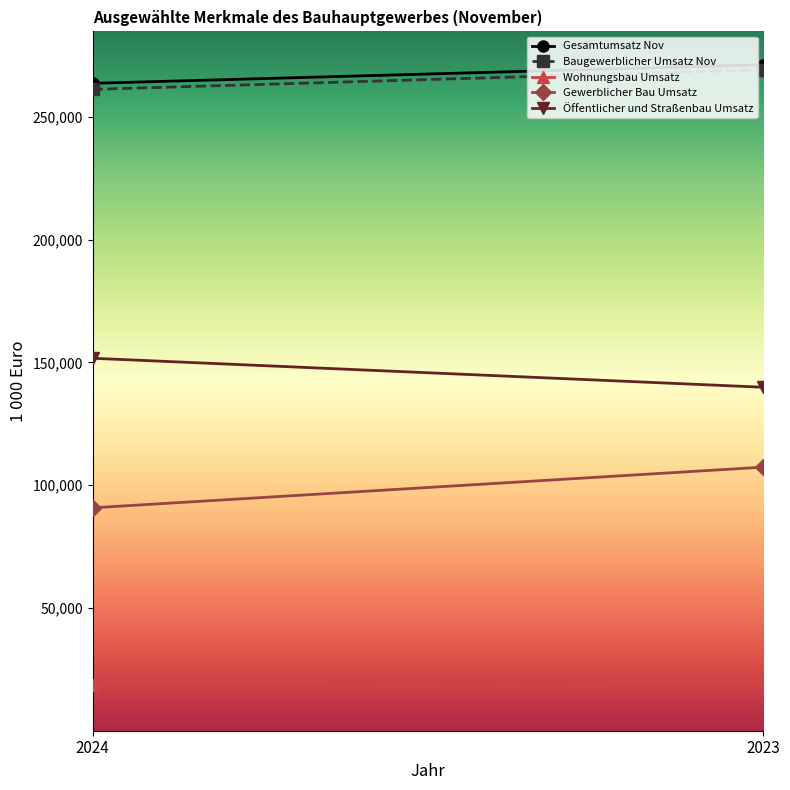

At which label is Baugewerblicher Umsatz Nov closest to 265248?

2024